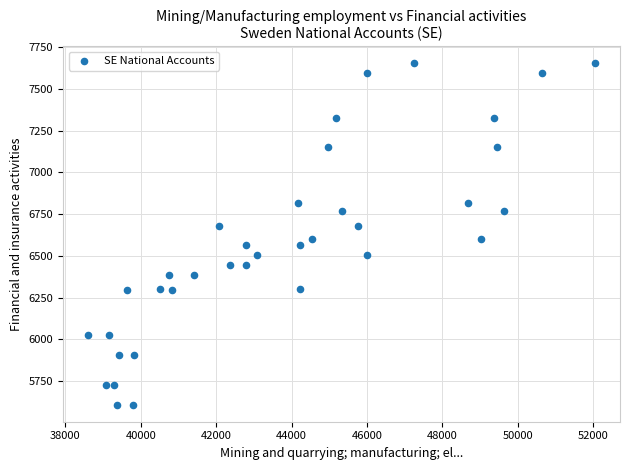

What is the range of X values (max minus min)?

13428